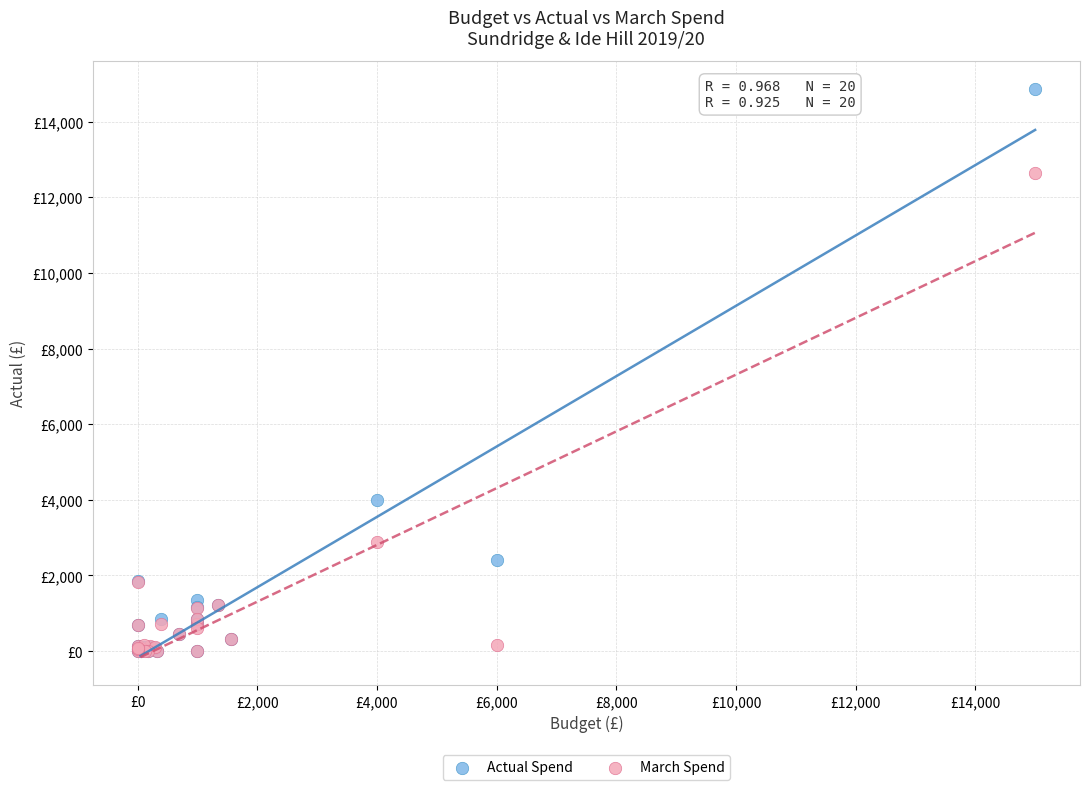

What are all the series names shown in the legend?

Actual Spend, March Spend